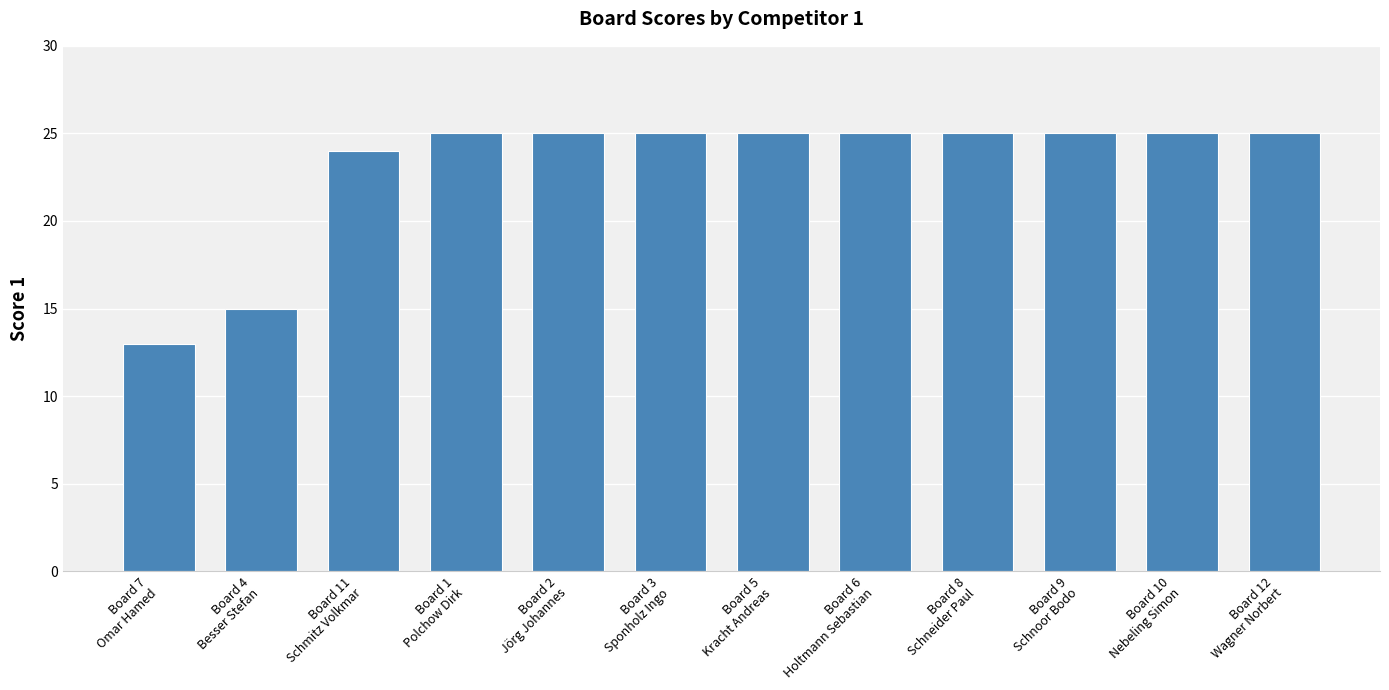

What is the difference between the maximum and minimum values?

12